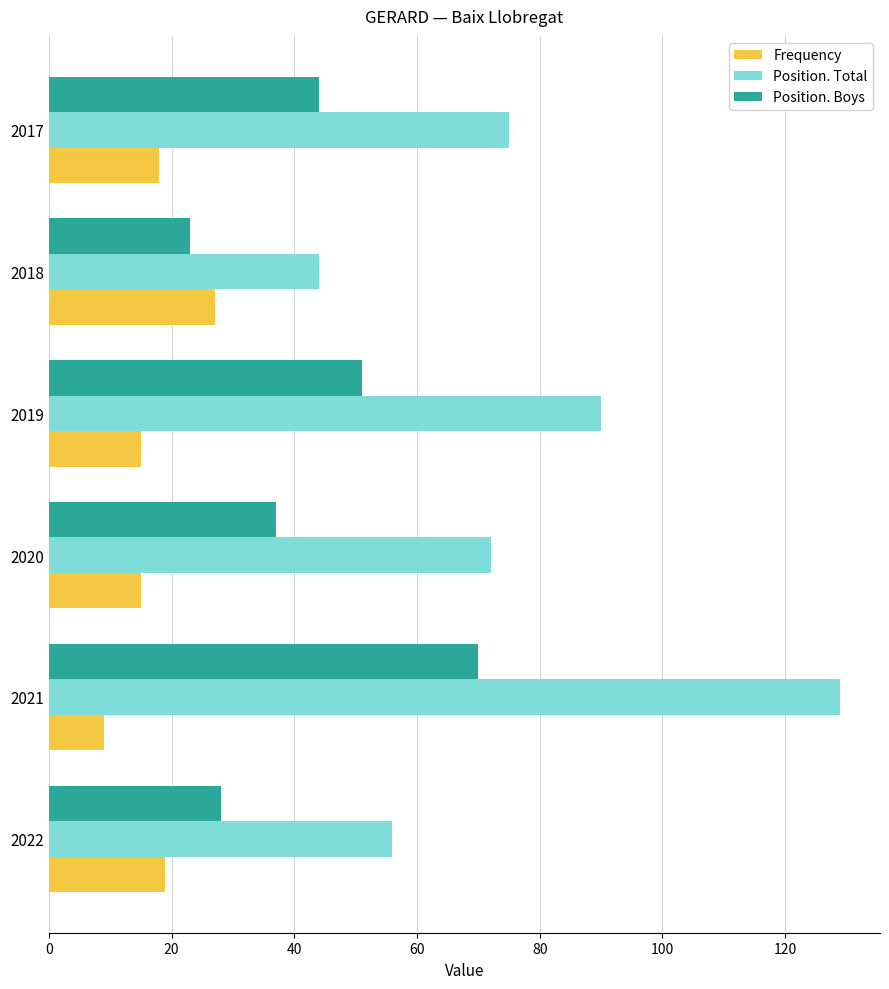

How many series are shown in this chart?

3